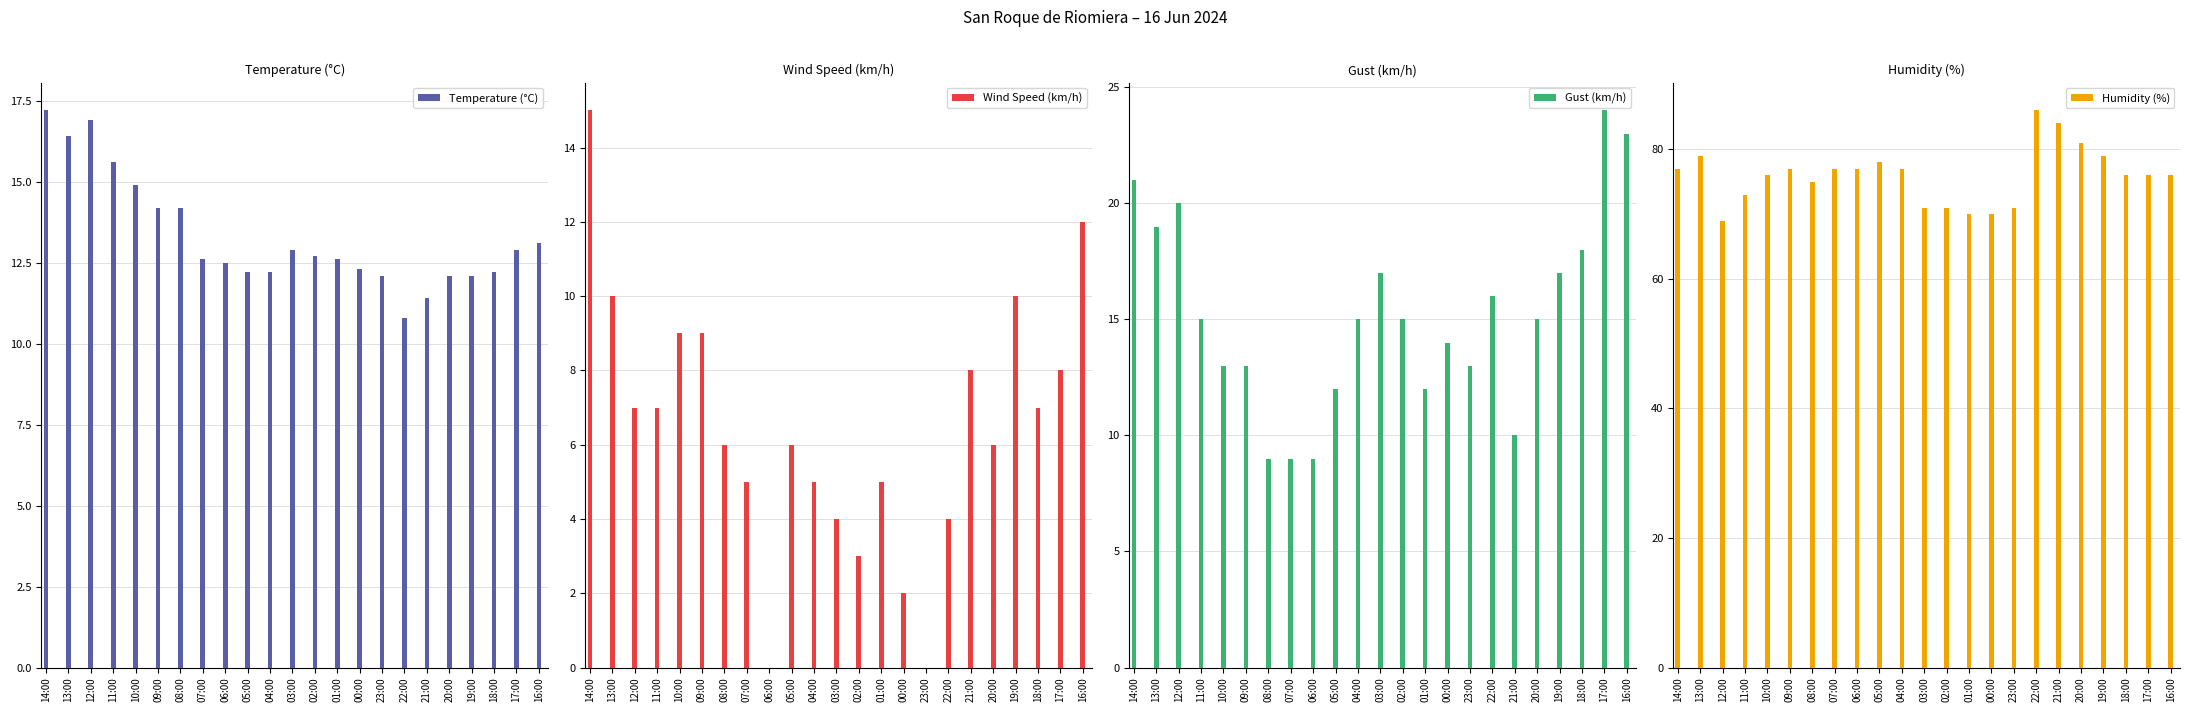

How many bars are there in each group?

4